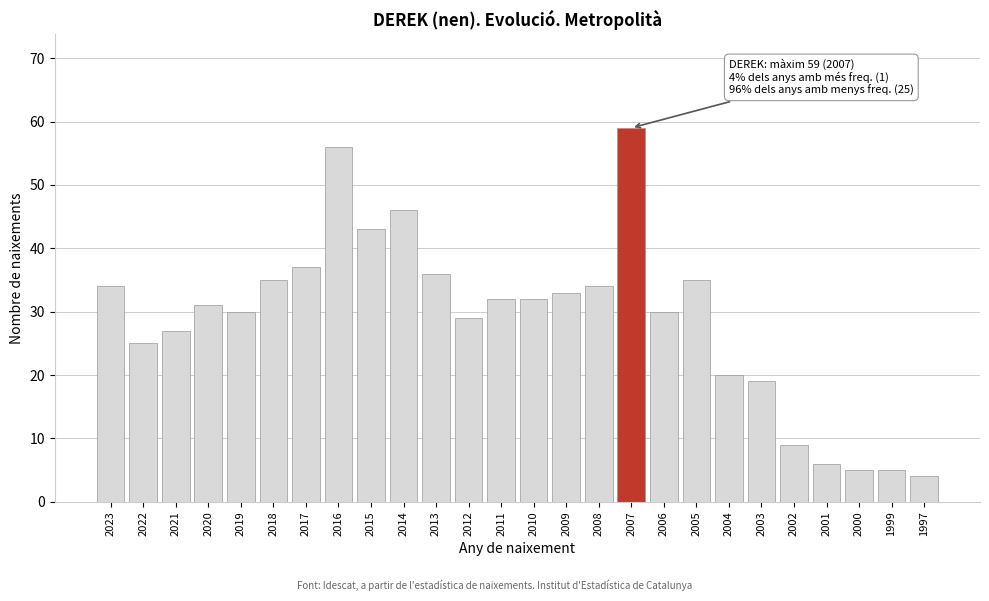

Reading left to right, transcribe all the data shown in this chart.

2023=34	2022=25	2021=27	2020=31	2019=30	2018=35	2017=37	2016=56	2015=43	2014=46	2013=36	2012=29	2011=32	2010=32	2009=33	2008=34	2007=59	2006=30	2005=35	2004=20	2003=19	2002=9	2001=6	2000=5	1999=5	1997=4